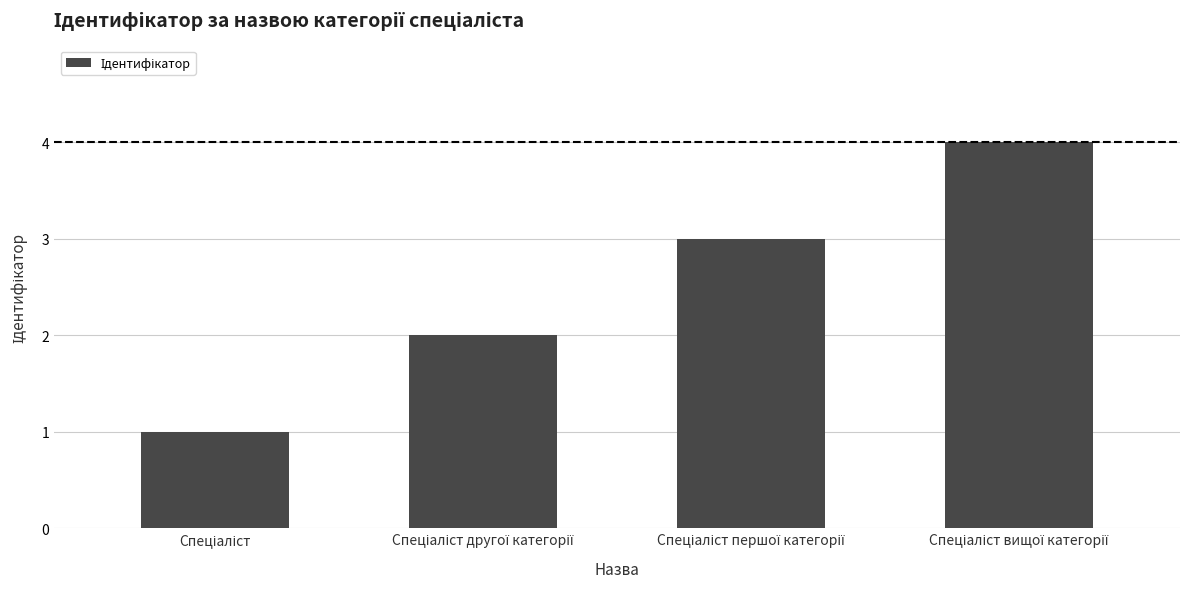

Count the values in the range 2 to 4.

3